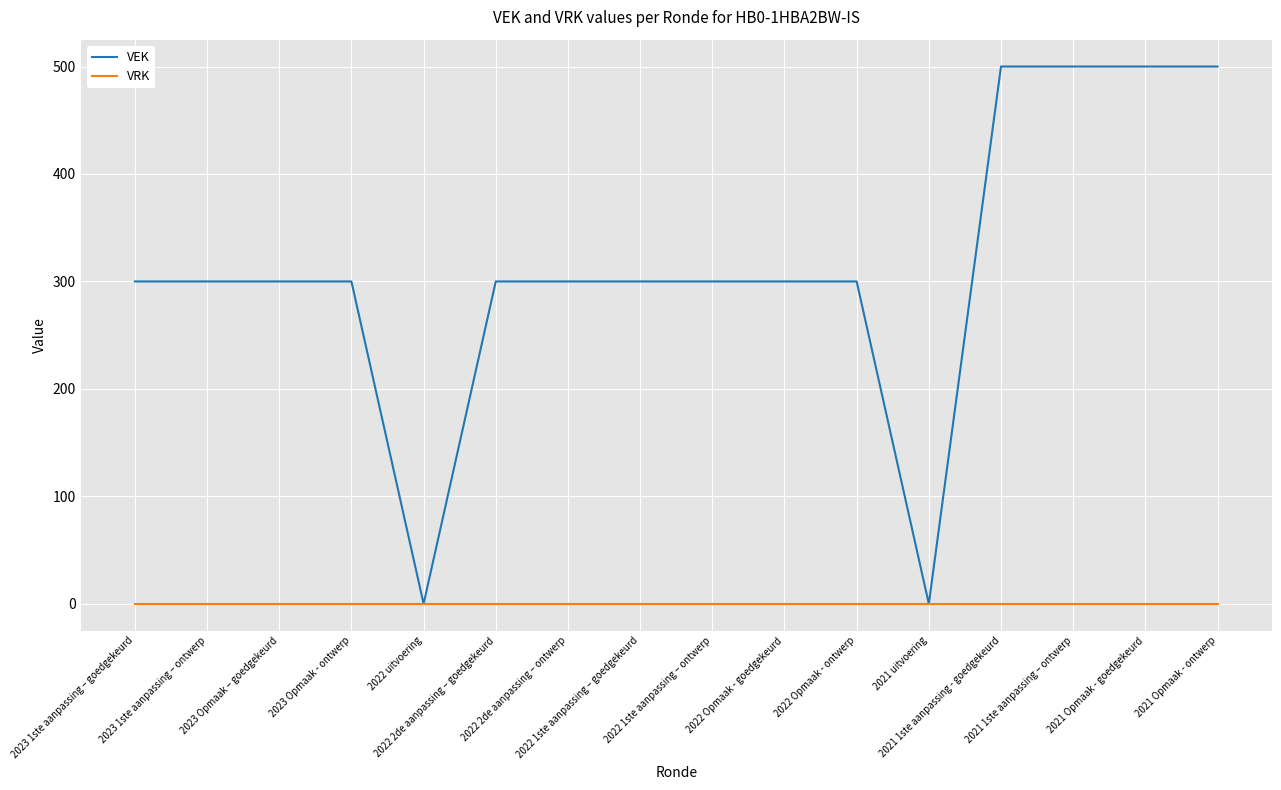

What is the greatest value displayed?

500